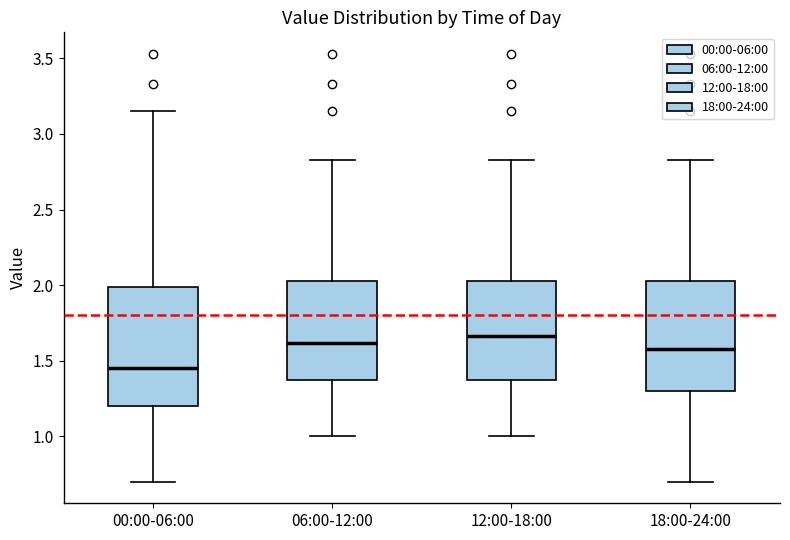

Reading left to right, read every box against the y-axis: the position of its median line, the range the box covers, and the ends of its whiskers. The values are not printed on the chart, so give them approximately, as read against the axis.

00:00-06:00: median 1.45, box 1.20 to 2.00, whiskers 0.70 to 3.15
06:00-12:00: median 1.60, box 1.35 to 2.05, whiskers 1.00 to 2.85
12:00-18:00: median 1.65, box 1.35 to 2.05, whiskers 1.00 to 2.85
18:00-24:00: median 1.60, box 1.30 to 2.05, whiskers 0.70 to 2.85